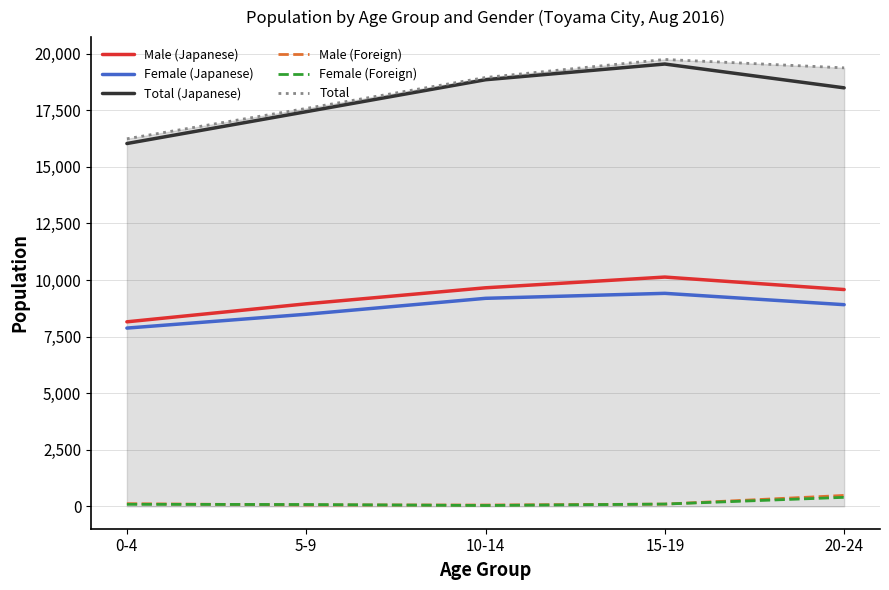

Is the value of Female (Foreign) at 5-9 greater than the value of Total (Japanese) at 10-14?

No